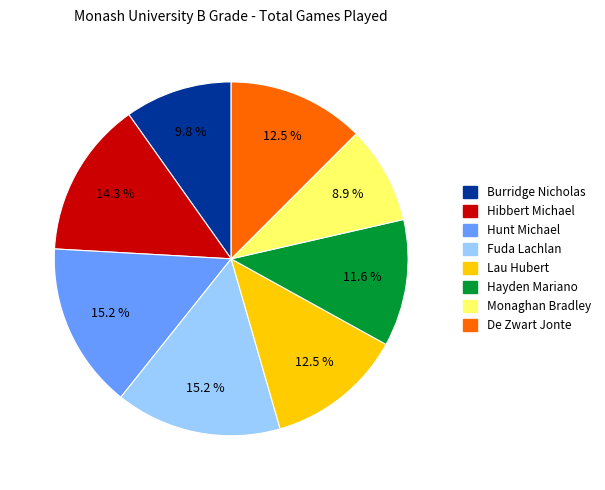

To the nearest percent, what is the combined percentage of Hunt Michael and Fuda Lachlan?

30%